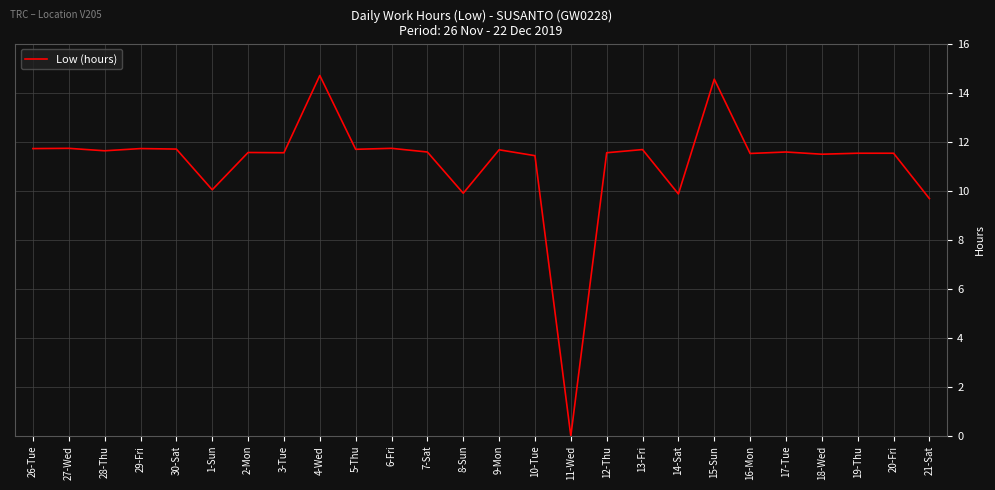

What is the difference between the maximum and second lowest values?

5.0